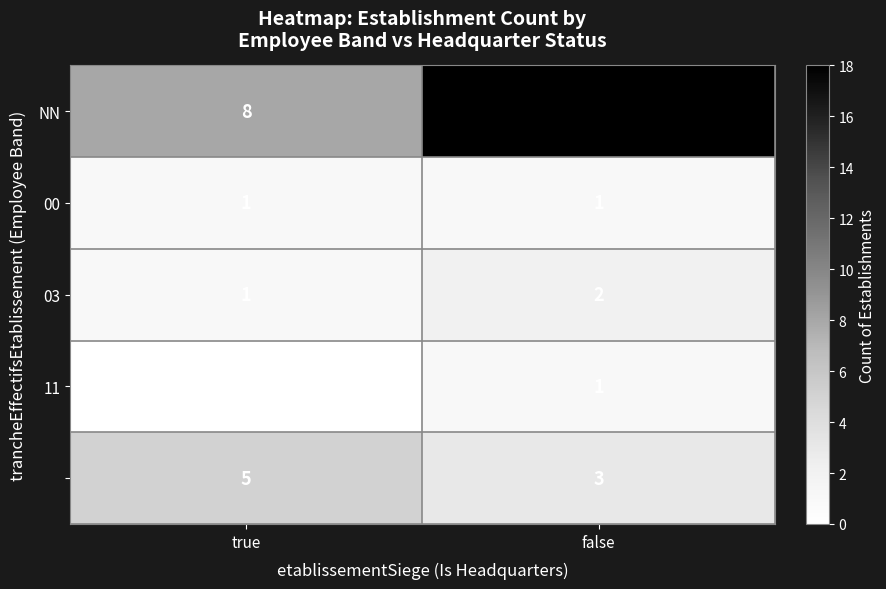

Which label corresponds to the largest value in the chart?

false